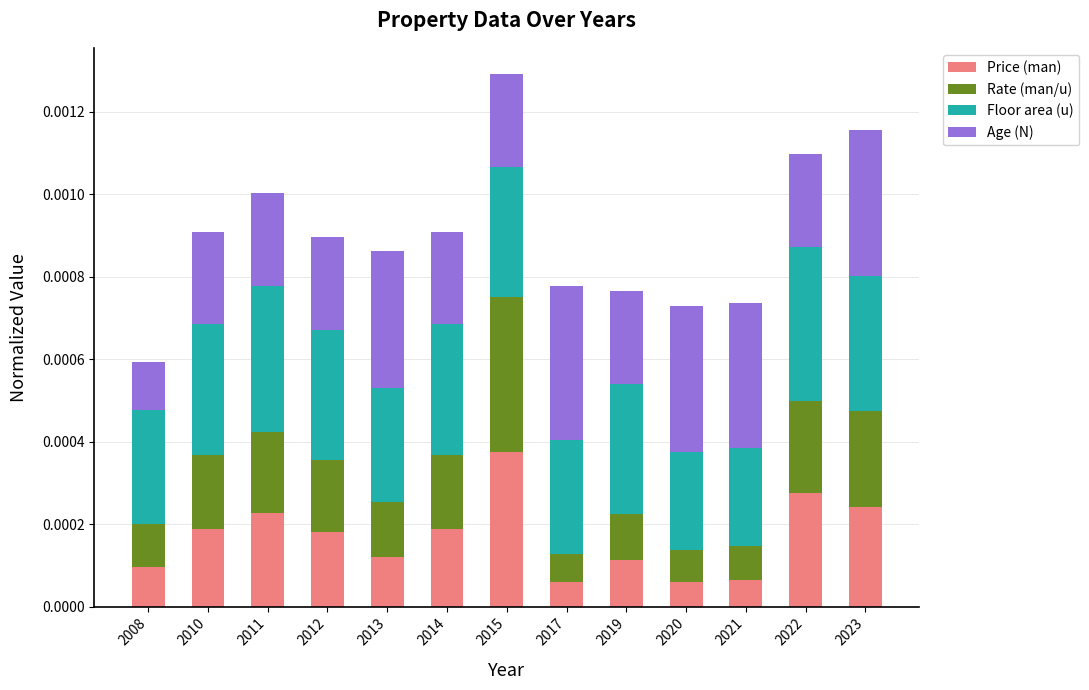

At which category is the sum across all series the highest?

2015